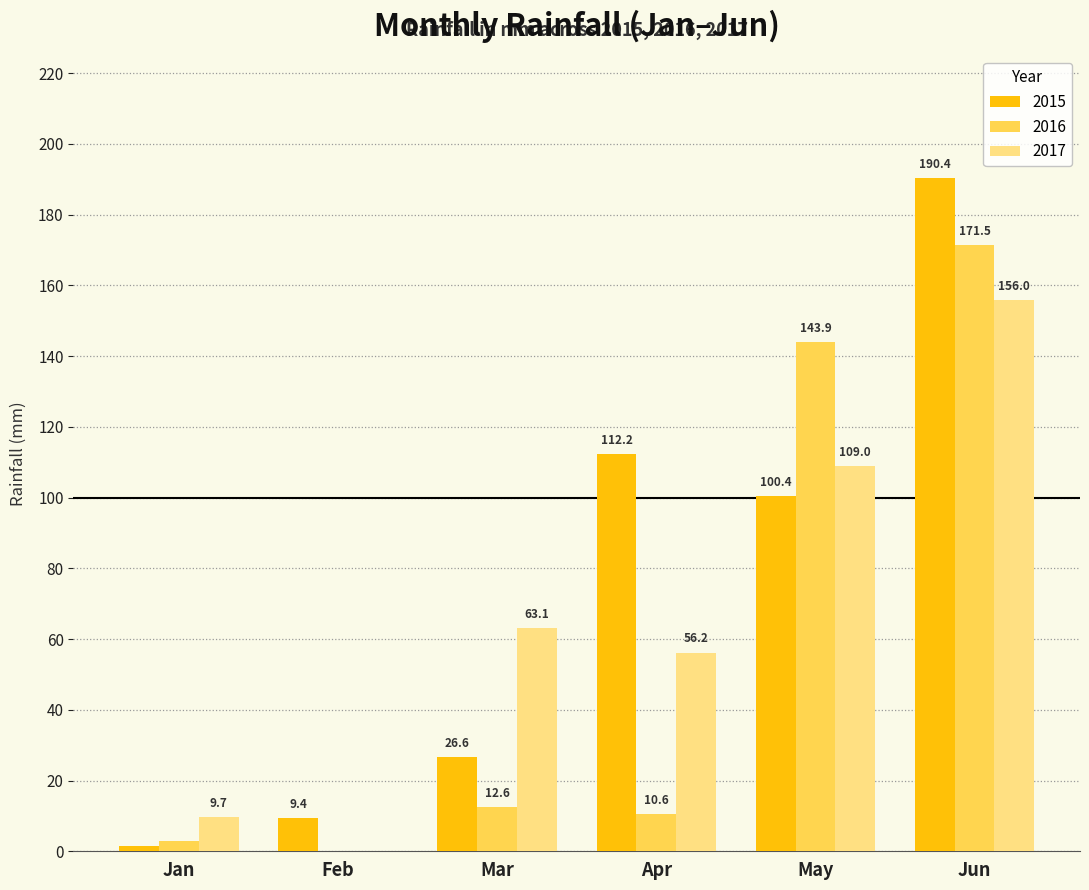

Where is 2015 nearest to the value 95?

May